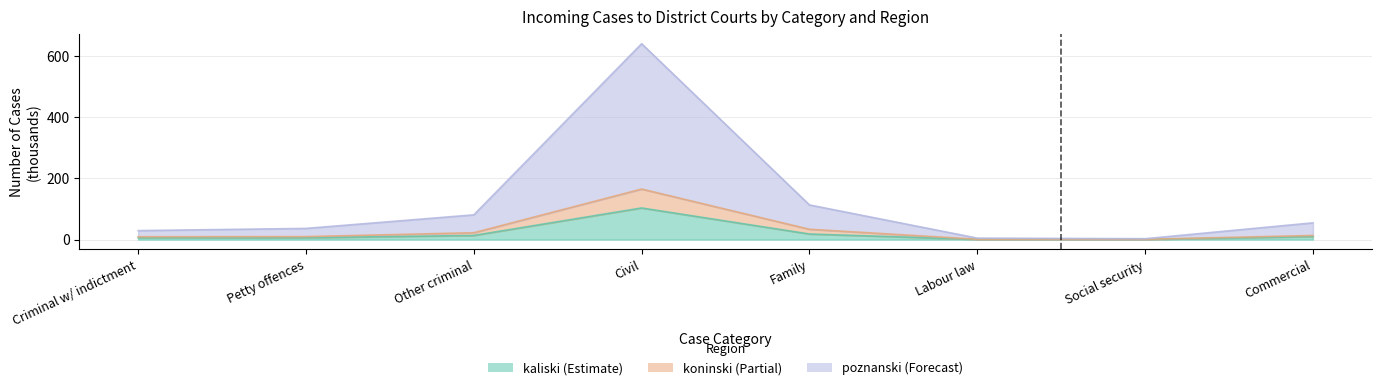

Which series has the largest range (max minus min)?

poznanski